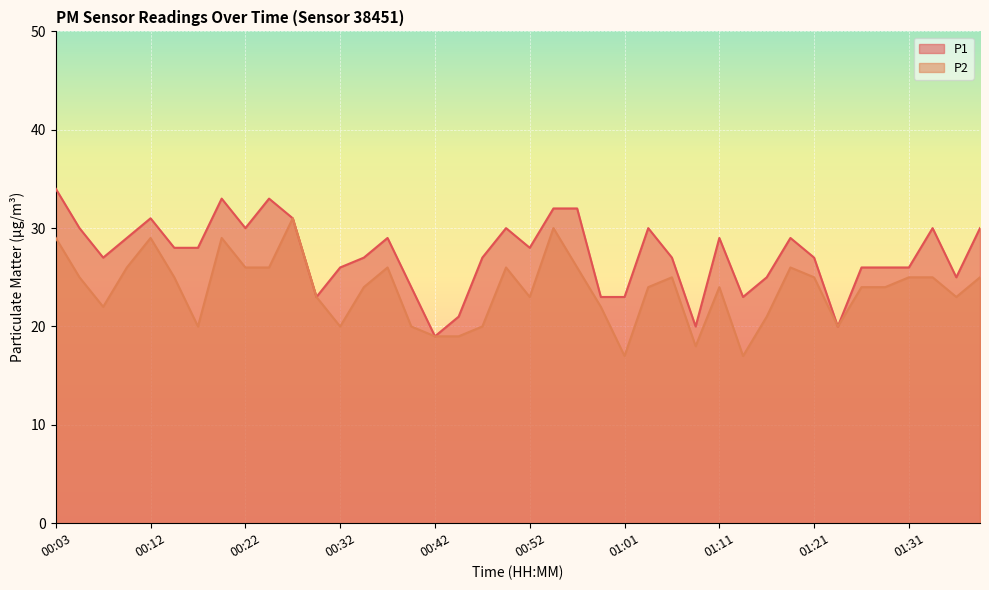

Which category has the highest value across all series?

00:03